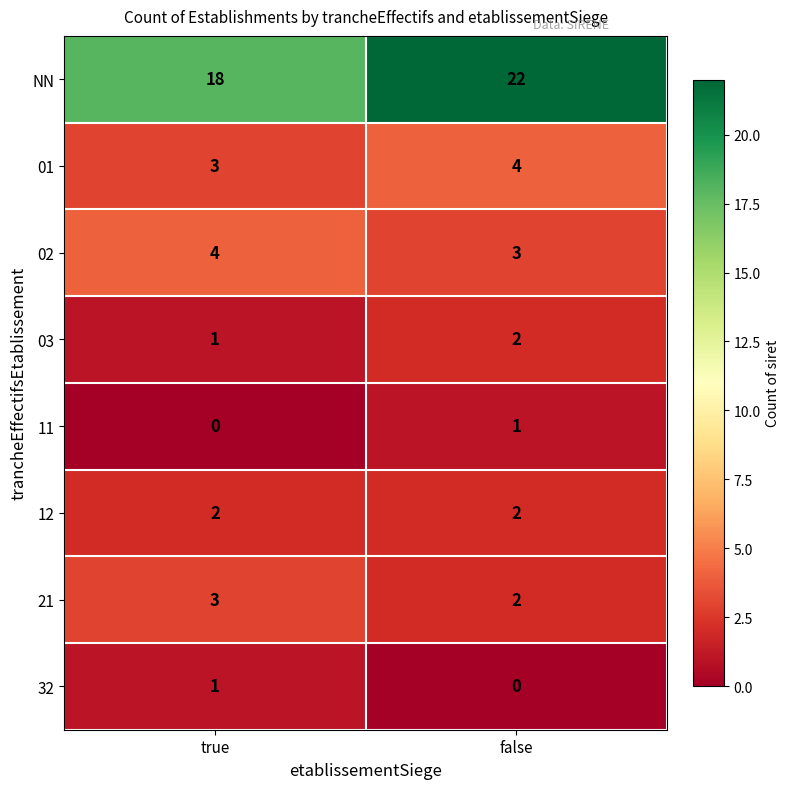

List the labels in order of 21 value, smallest first.

false, true